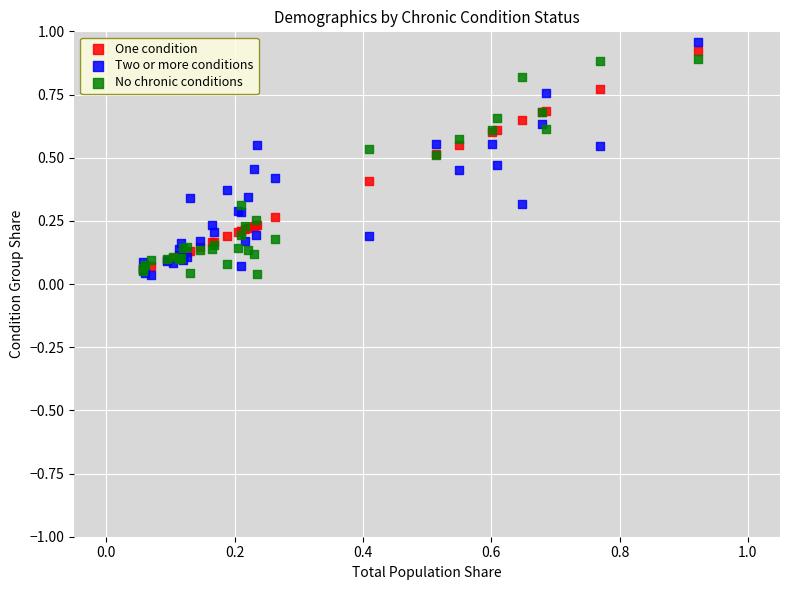

What are all the series names shown in the legend?

One condition, Two or more conditions, No chronic conditions